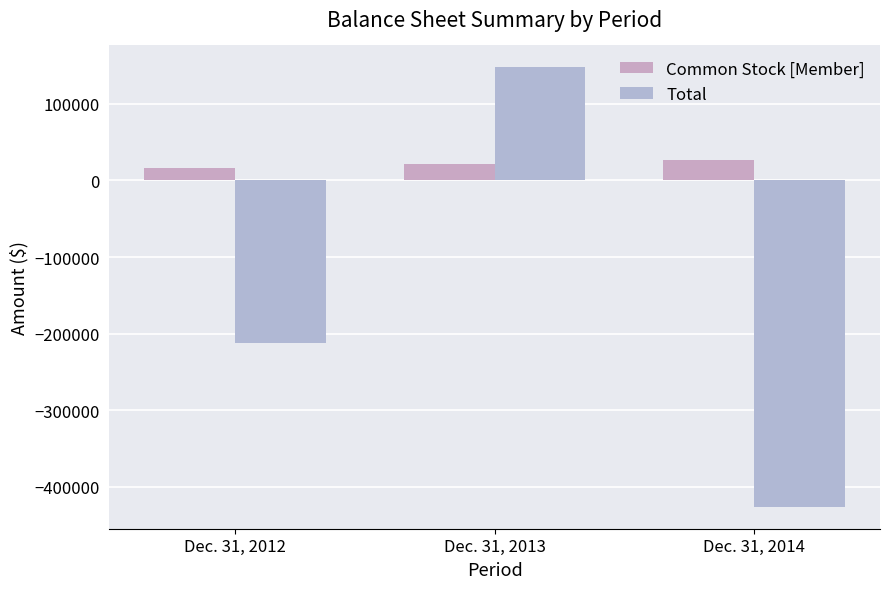

What is the minimum value for Common Stock [Member]?

16198